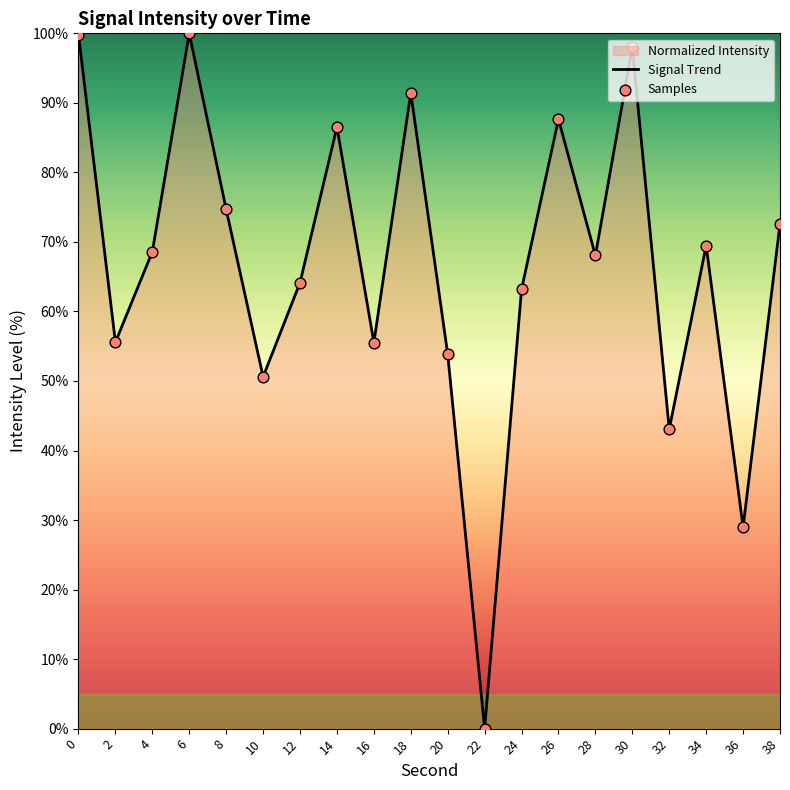

Which series contains the lowest Y value?

Signal Trend